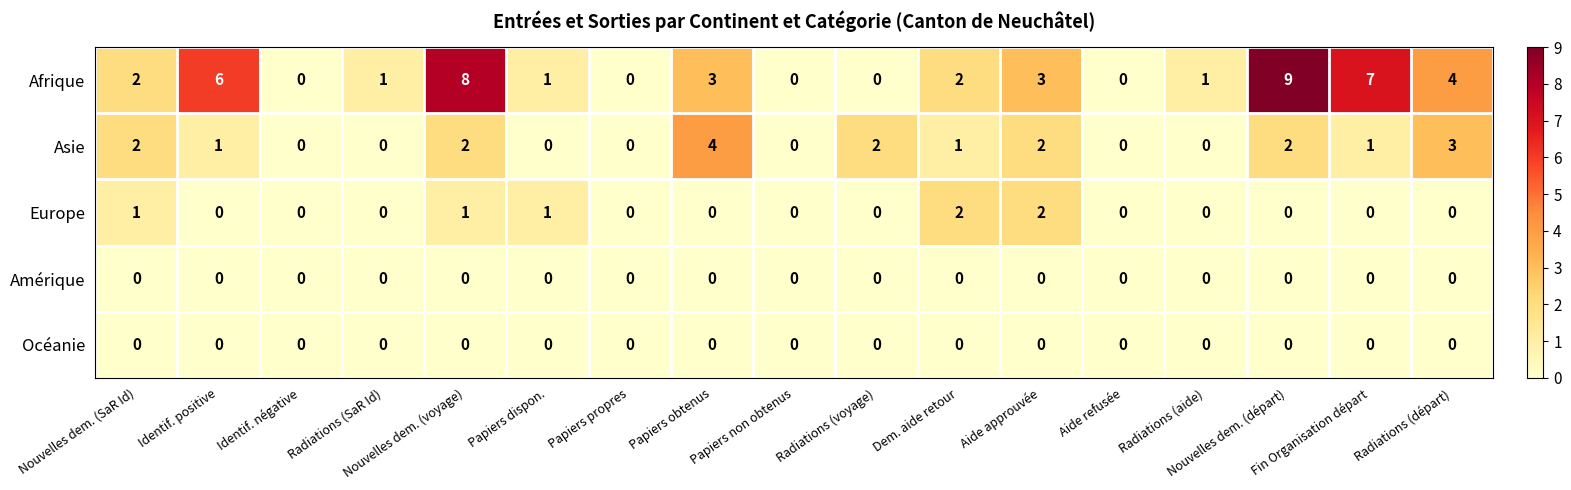

How many categories are shown in the chart?

17